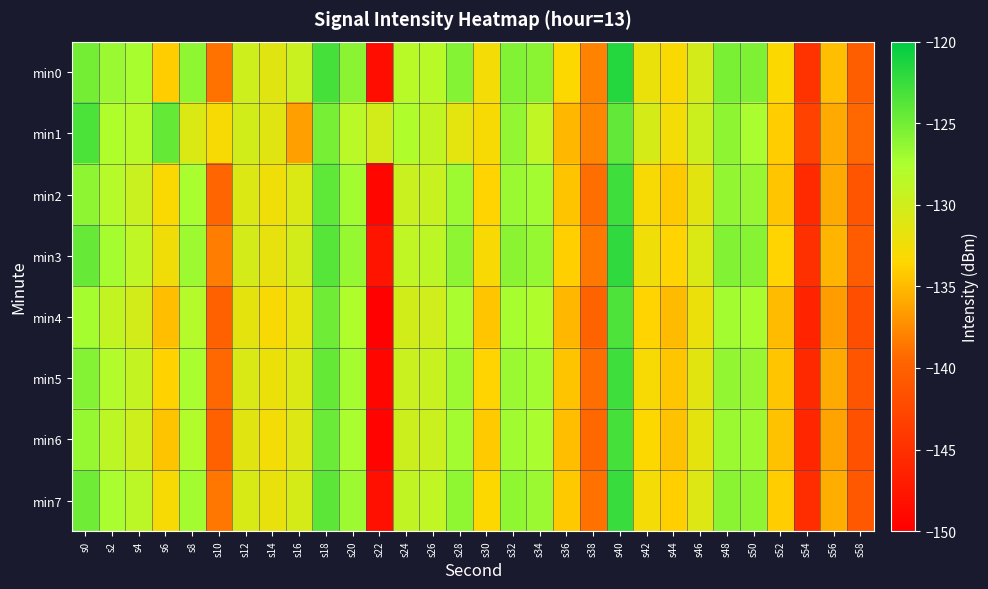

What is the maximum value shown in the chart?

-121.7